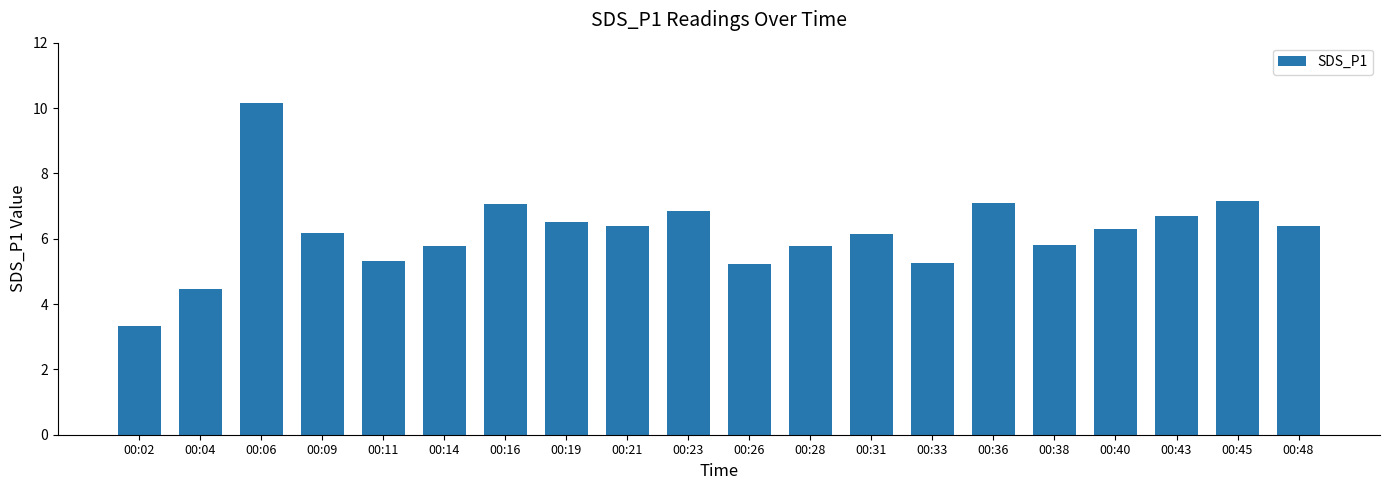

What is the average value?

6.2